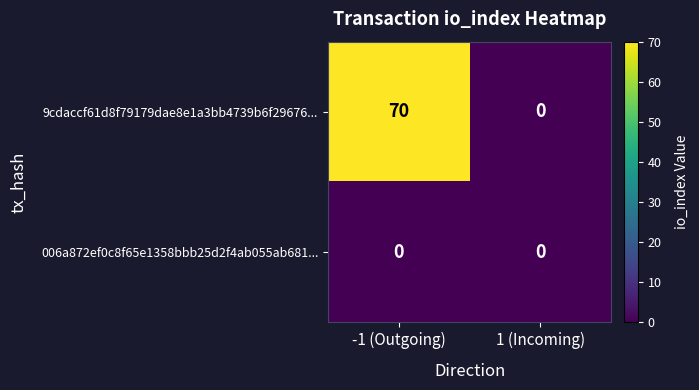

Which series has the largest total across all categories?

9cdaccf61d8f79179dae8e1a3bb4739b6f29676...